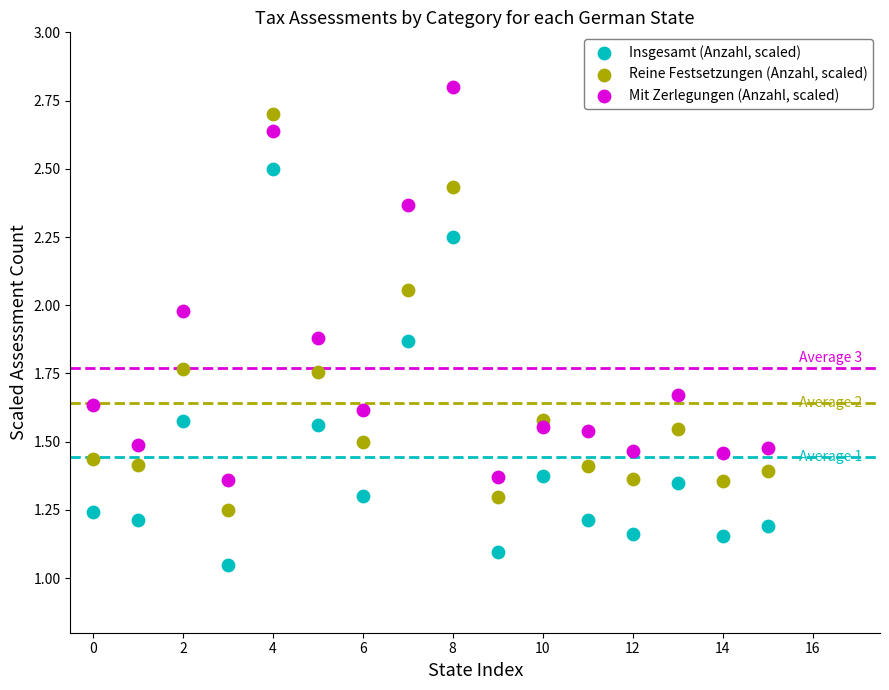

Which series contains the highest Y value?

Mit Zerlegungen (Anzahl, scaled)